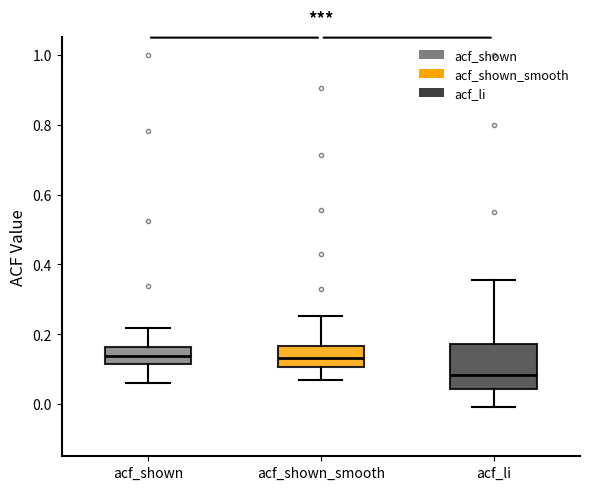

Reading left to right, transcribe this box plot: for each box, give where its median line is, the range the box spans, and where its two whiskers end, as read against the y-axis. The values are not printed on the chart, so give them approximately, as read against the axis.

acf_shown: median 0.14, box 0.12 to 0.16, whiskers 0.06 to 0.22
acf_shown_smooth: median 0.14, box 0.10 to 0.16, whiskers 0.06 to 0.26
acf_li: median 0.08, box 0.04 to 0.18, whiskers 0.00 to 0.36